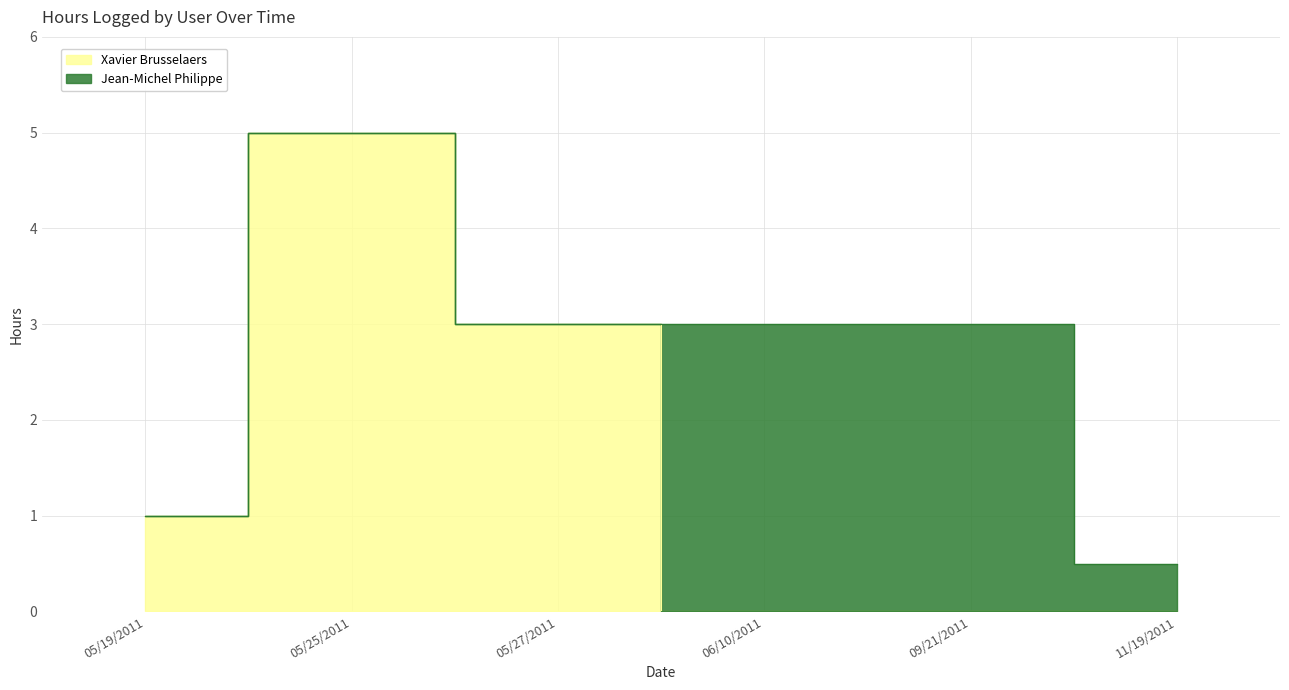

What is the difference between the maximum and minimum values?

5